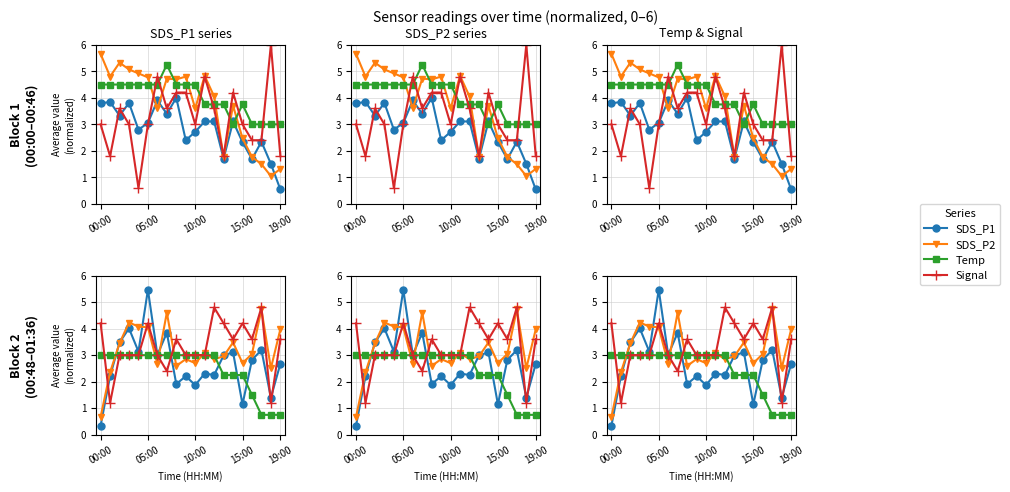

What is the sum of all SDS_P2 values?

63.6